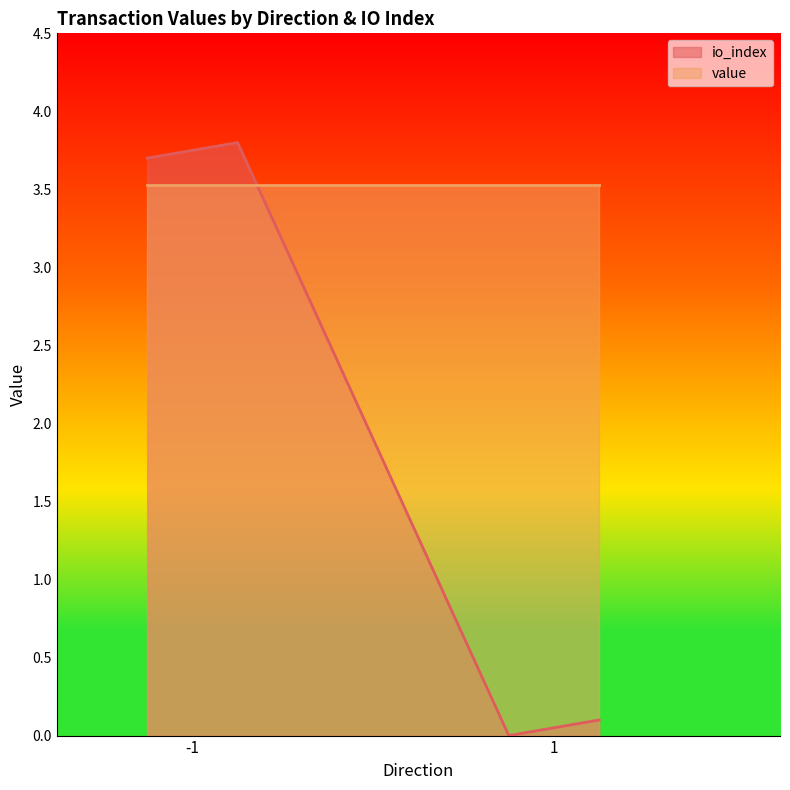

True or false: there are more than 2 points higher than both neighbors.

False